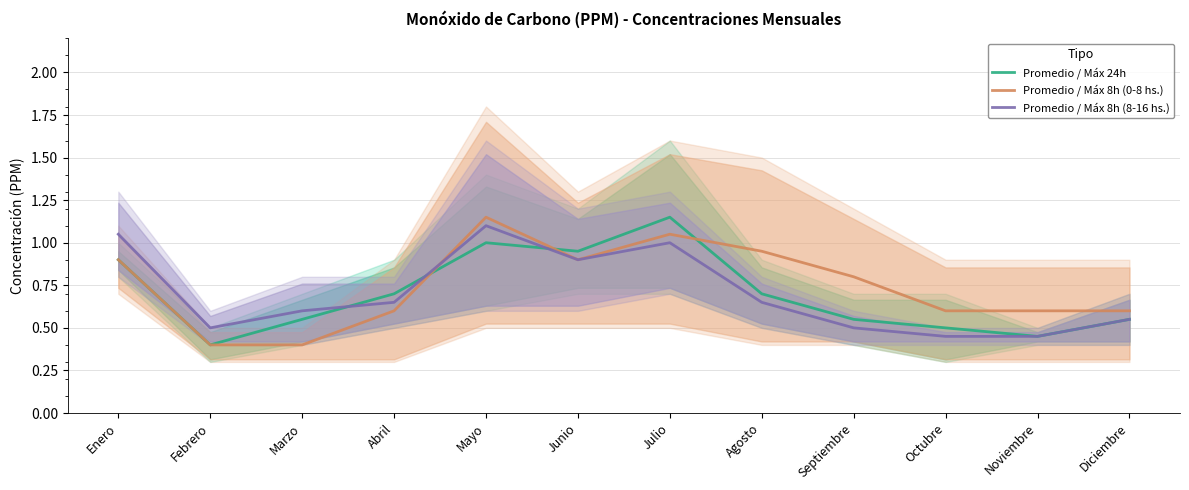

What is the approximate value of Promedio / Máx 24h at Noviembre?

0.5